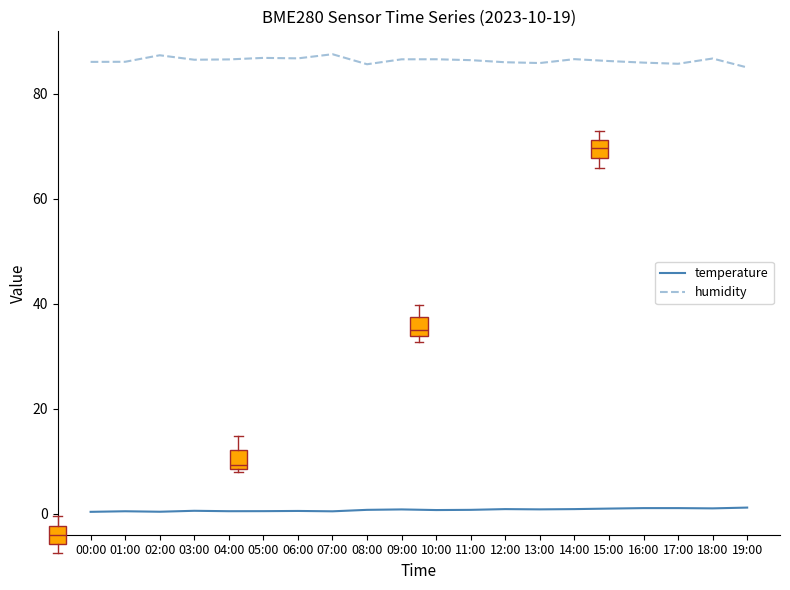

What is the difference between the maximum and minimum values in the humidity series?

2.5